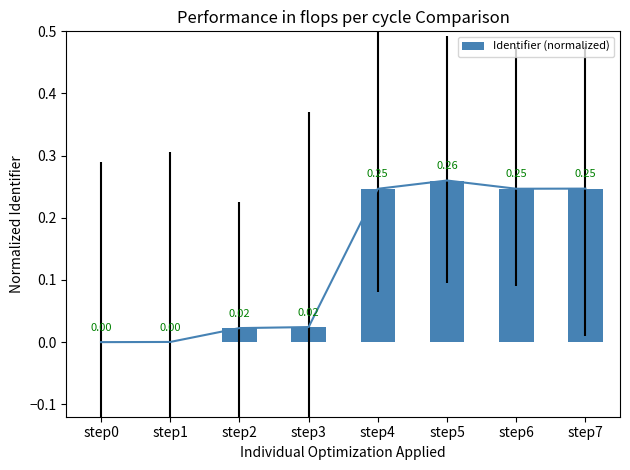

How many bars are there in total?

8